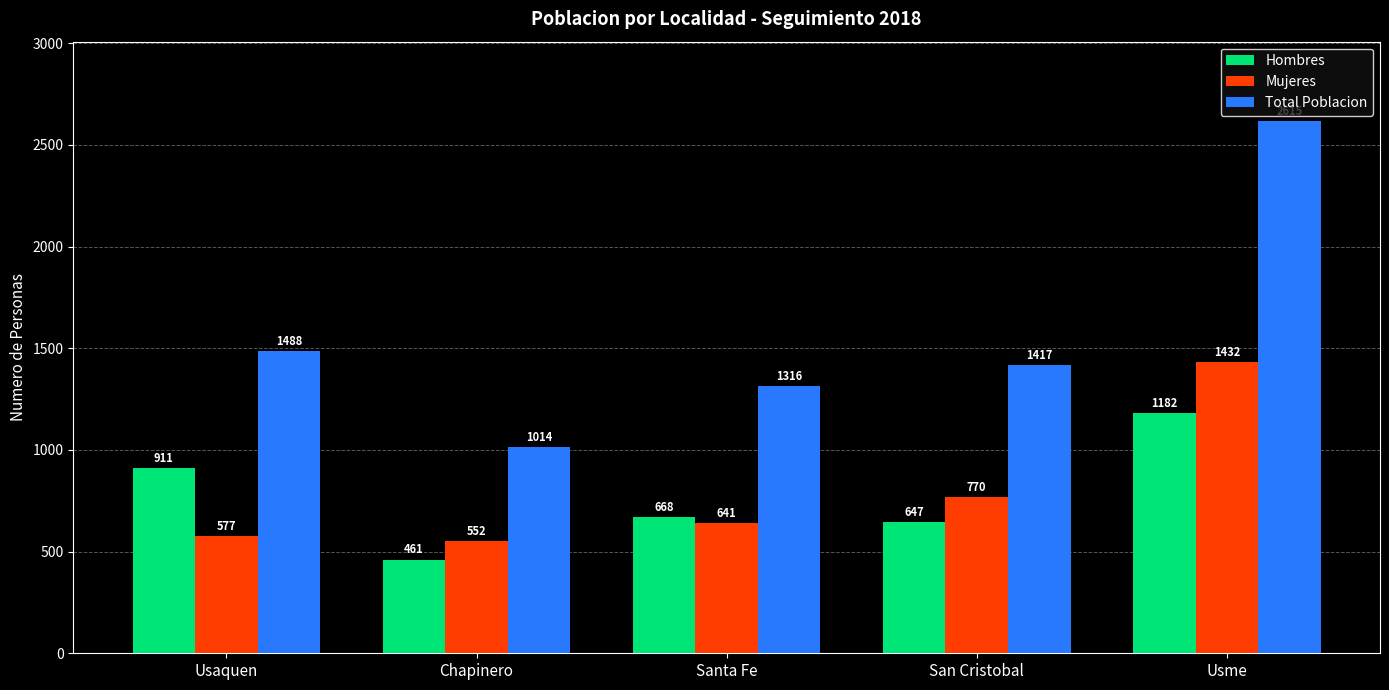

List the labels in order of Total Poblacion value, largest first.

Usme, Usaquen, San Cristobal, Santa Fe, Chapinero